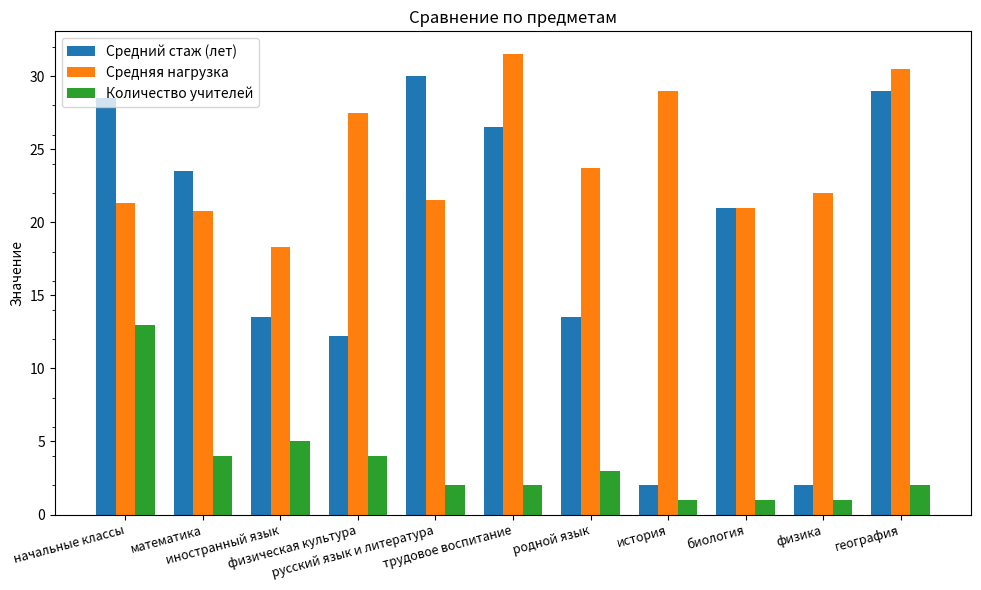

Rank the series by their maximum value, from lowest to highest.

Количество учителей, Средний стаж (лет), Средняя нагрузка